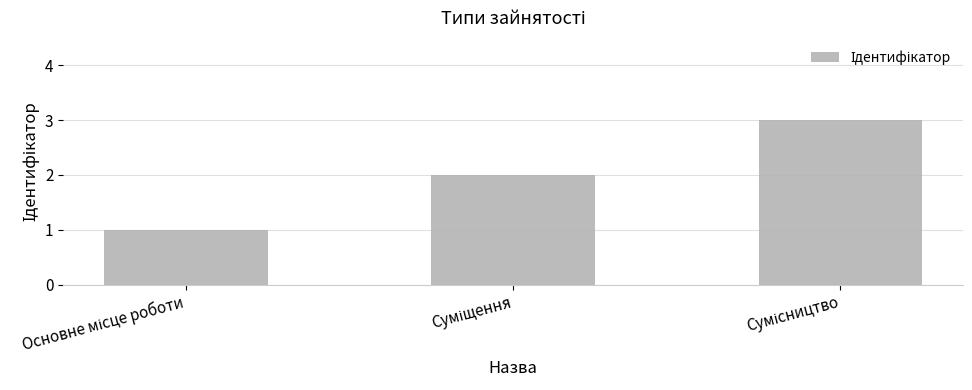

What is the greatest value displayed?

3